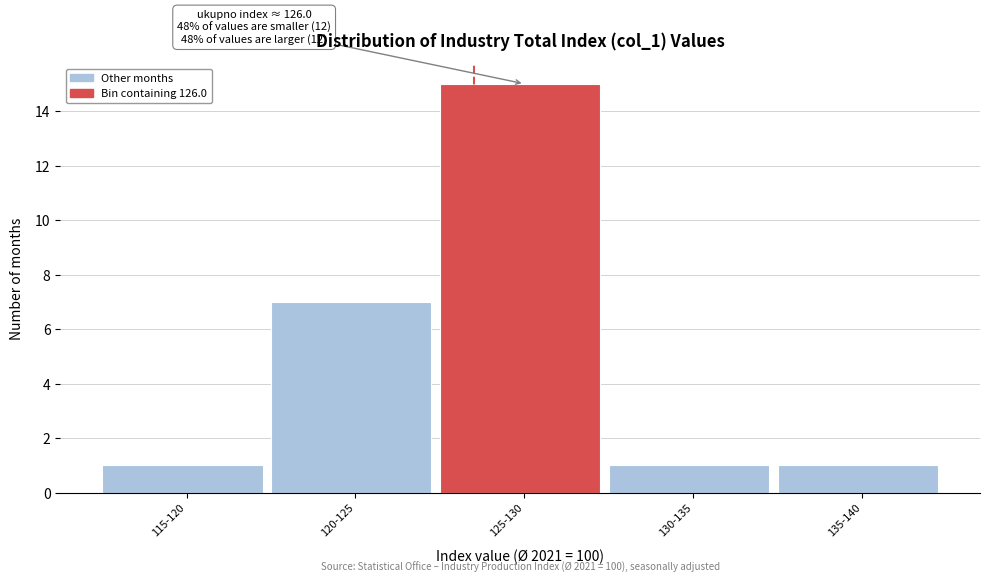

Reading right to left, extract all data points from this chart.

1	1	15	7	1